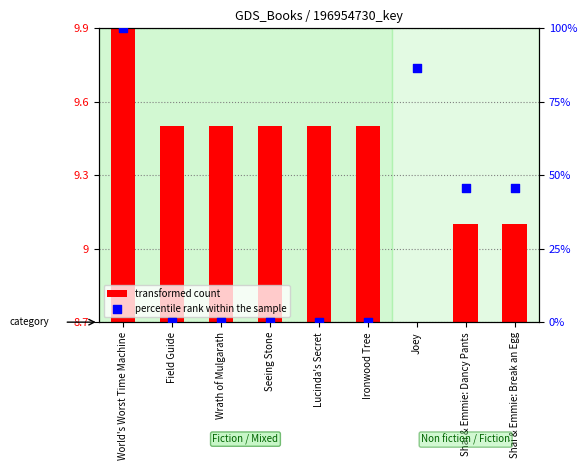

At which category is the sum across all series the highest?

World's Worst Time Machine